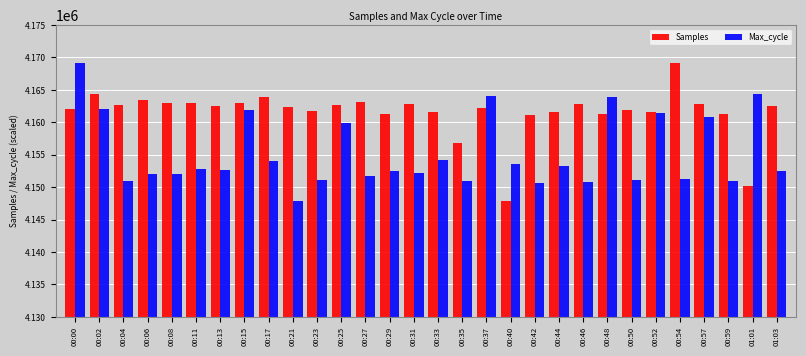

At 00:21, list the series in order from largest to smallest.

Samples, Max_cycle